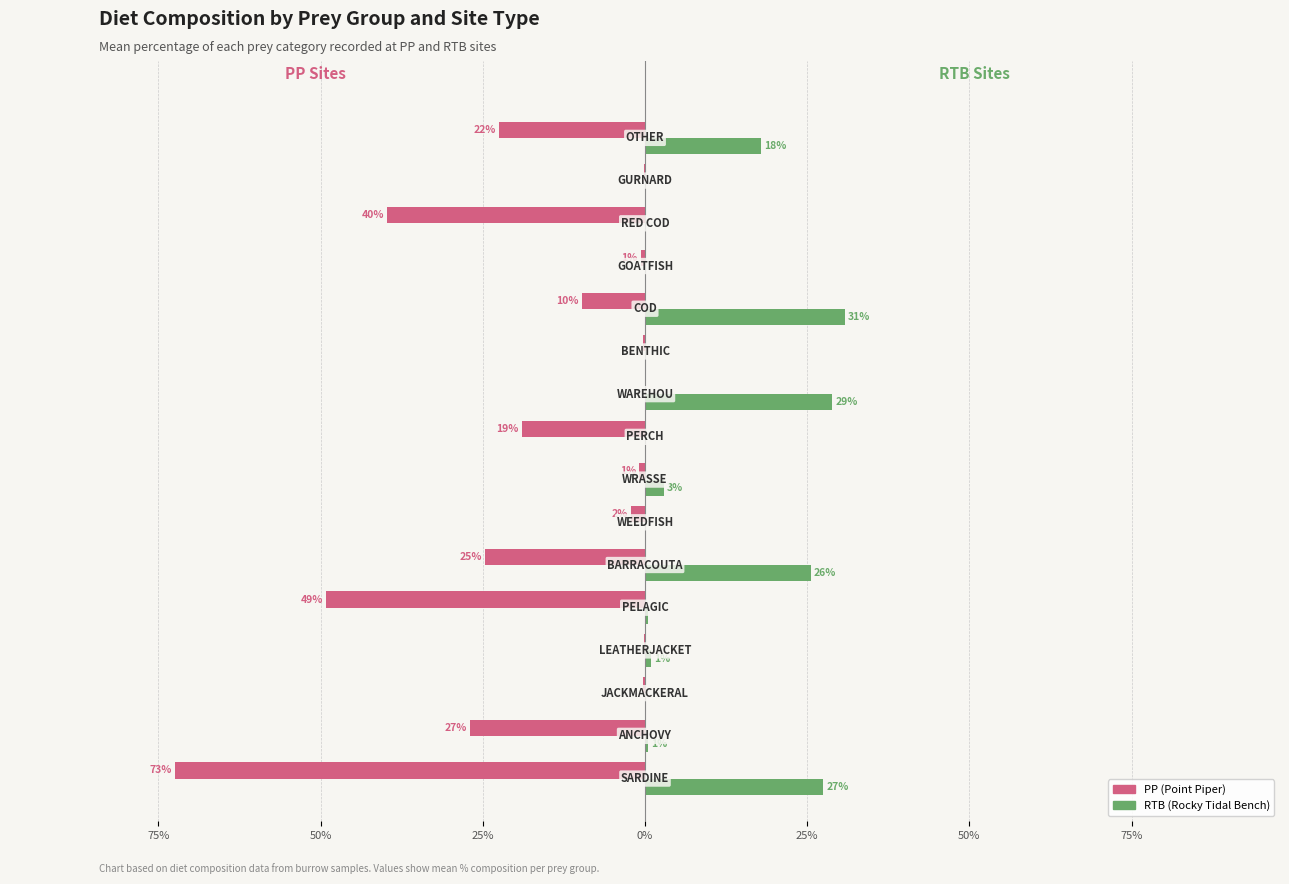

What is the value of the RTB bar at the 8th from the left?

2.9